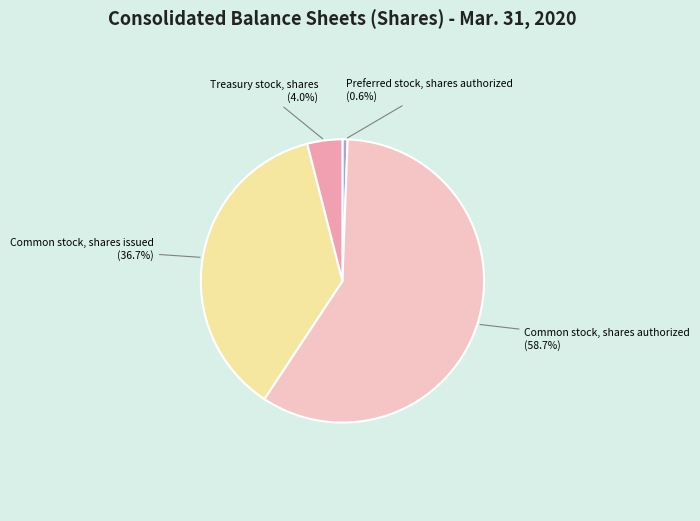

Which category has the smallest portion of the pie?

Preferred stock, shares authorized